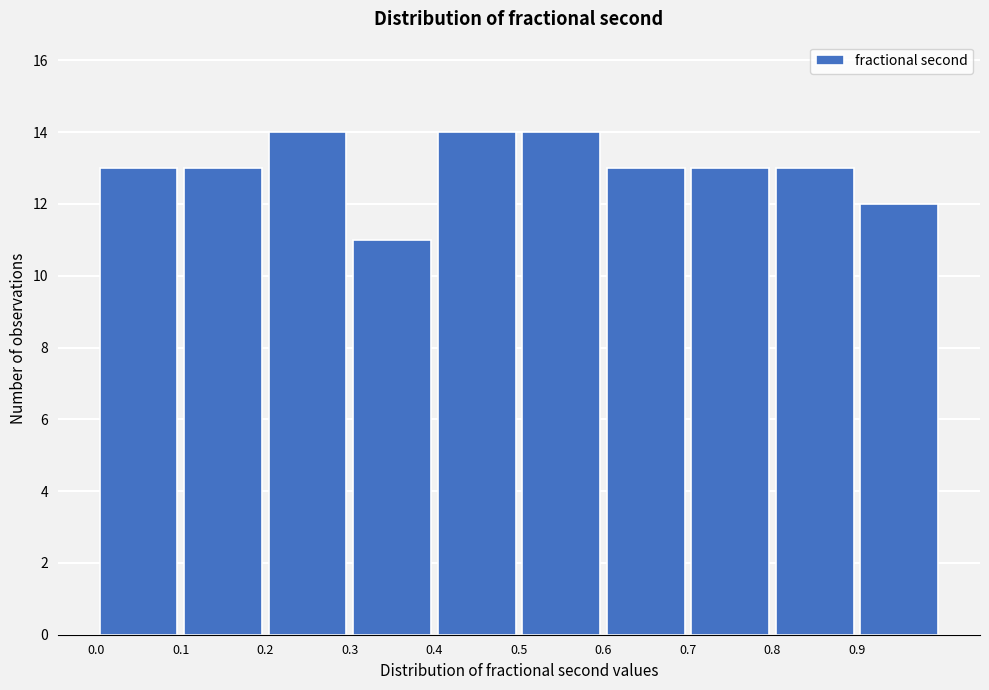

Reading left to right, list every bar in this chart as the range it spans on the x-axis followed by its height. The values are not printed on the chart, so give them approximately, as read against the axis.

0.0 to 0.1: 13
0.1 to 0.2: 13
0.2 to 0.3: 14
0.3 to 0.4: 11
0.4 to 0.5: 14
0.5 to 0.6: 14
0.6 to 0.7: 13
0.7 to 0.8: 13
0.8 to 0.9: 13
0.9 to 1.0: 12